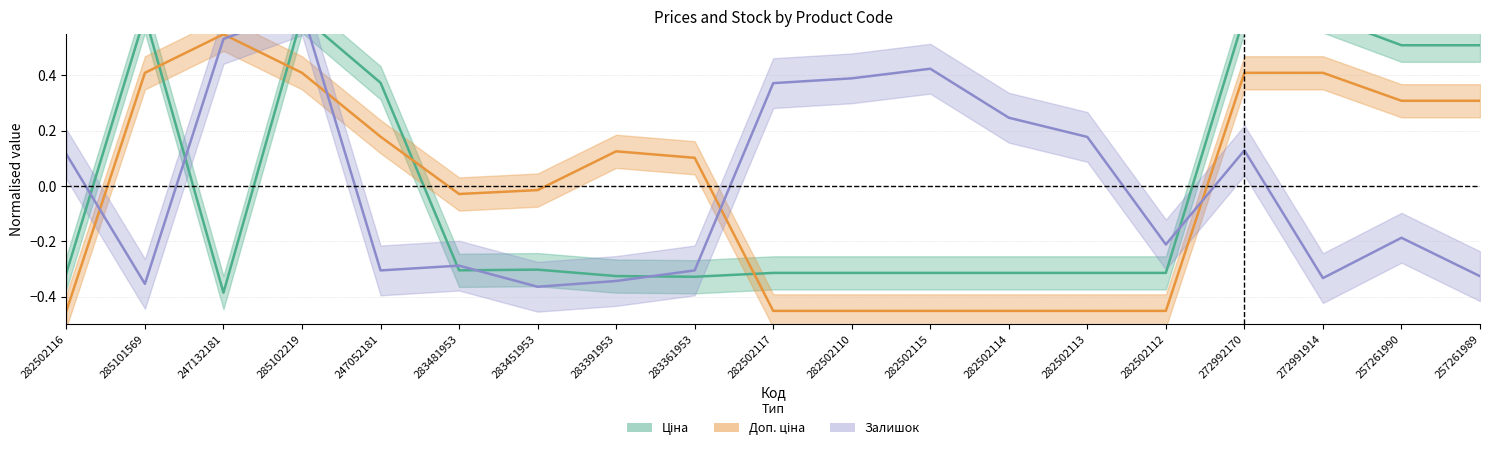

Is it true that Ціна equals 0.9 at 257261990?

False